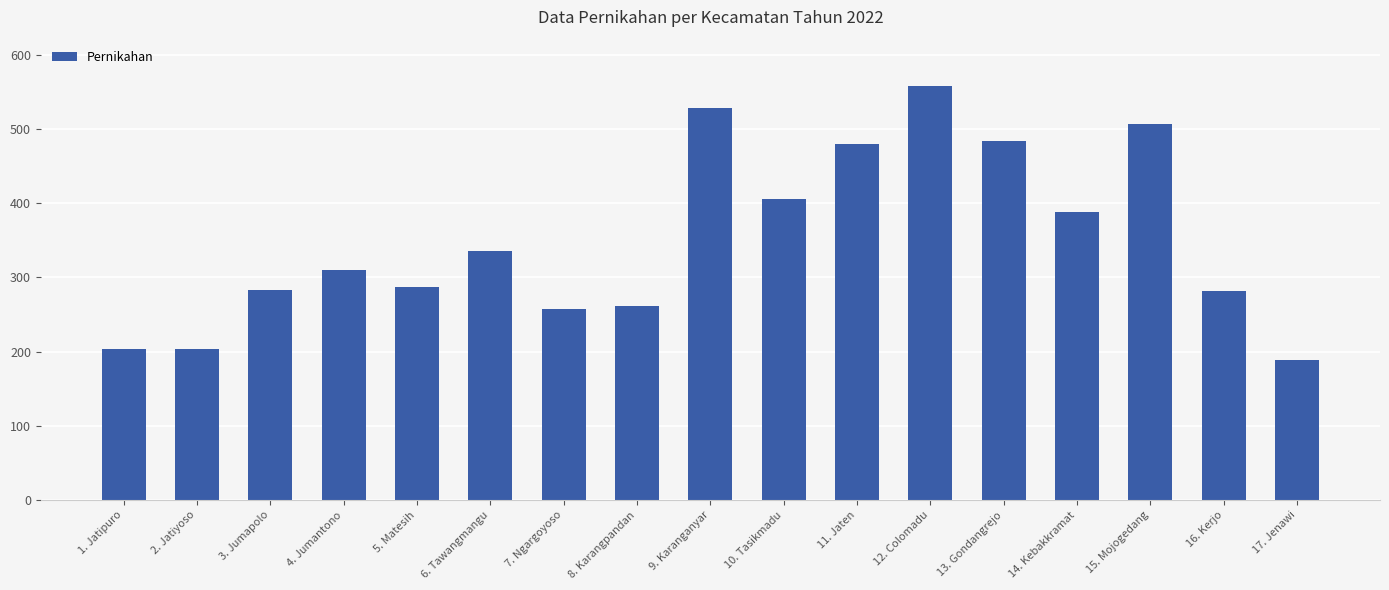

How many bars are there in total?

17